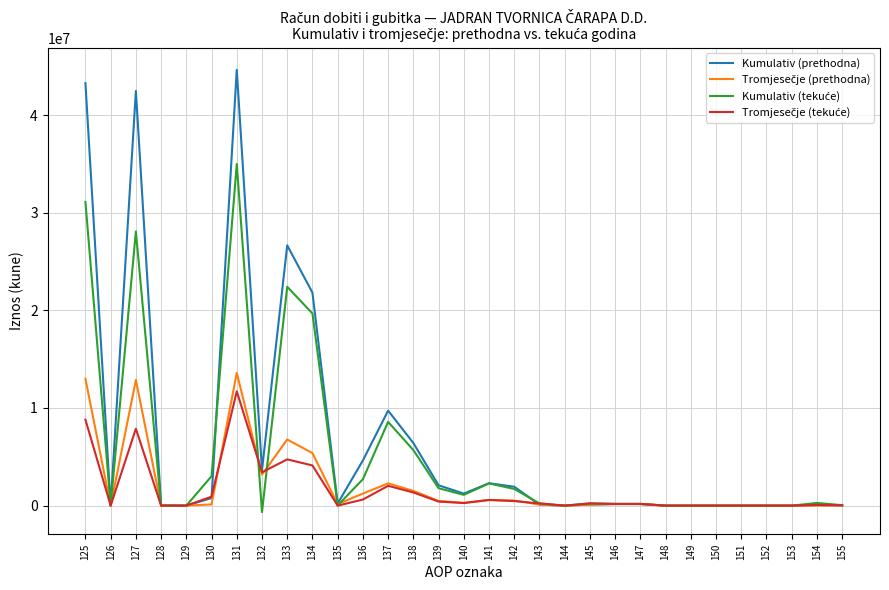

At which category is the sum across all series the highest?

131